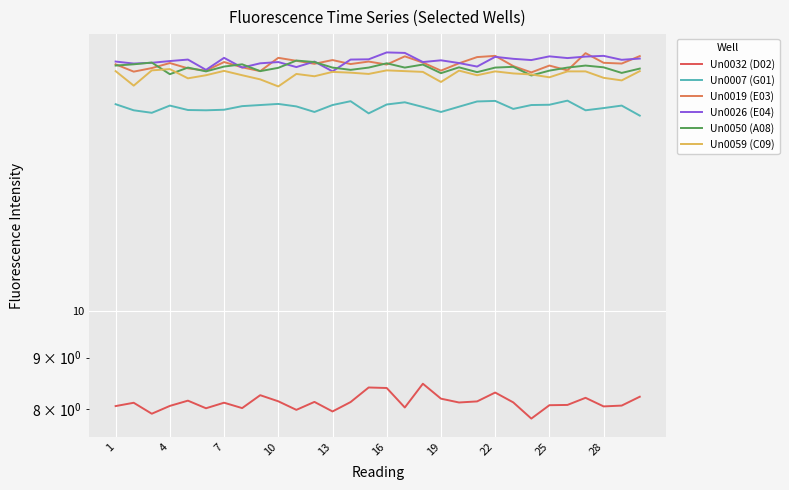

Between 4 and 22, which series saw the biggest shift?

Un0019 (E03)